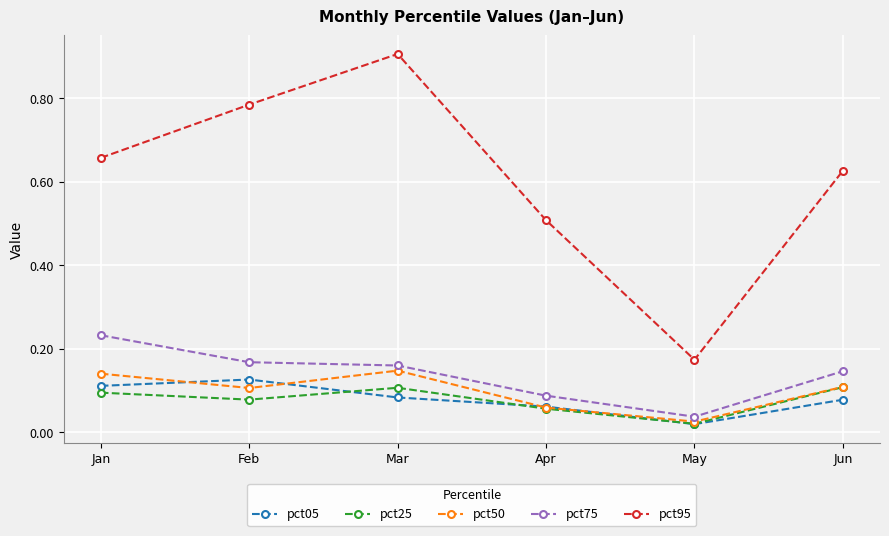

Count the number of data series in this chart.

5